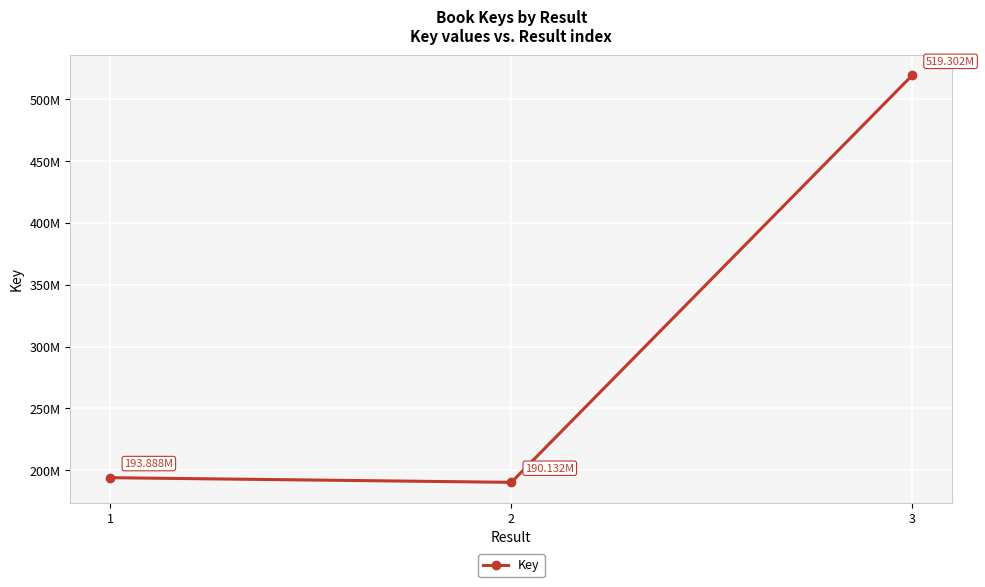

At which category does the chart reach its peak across all series?

3